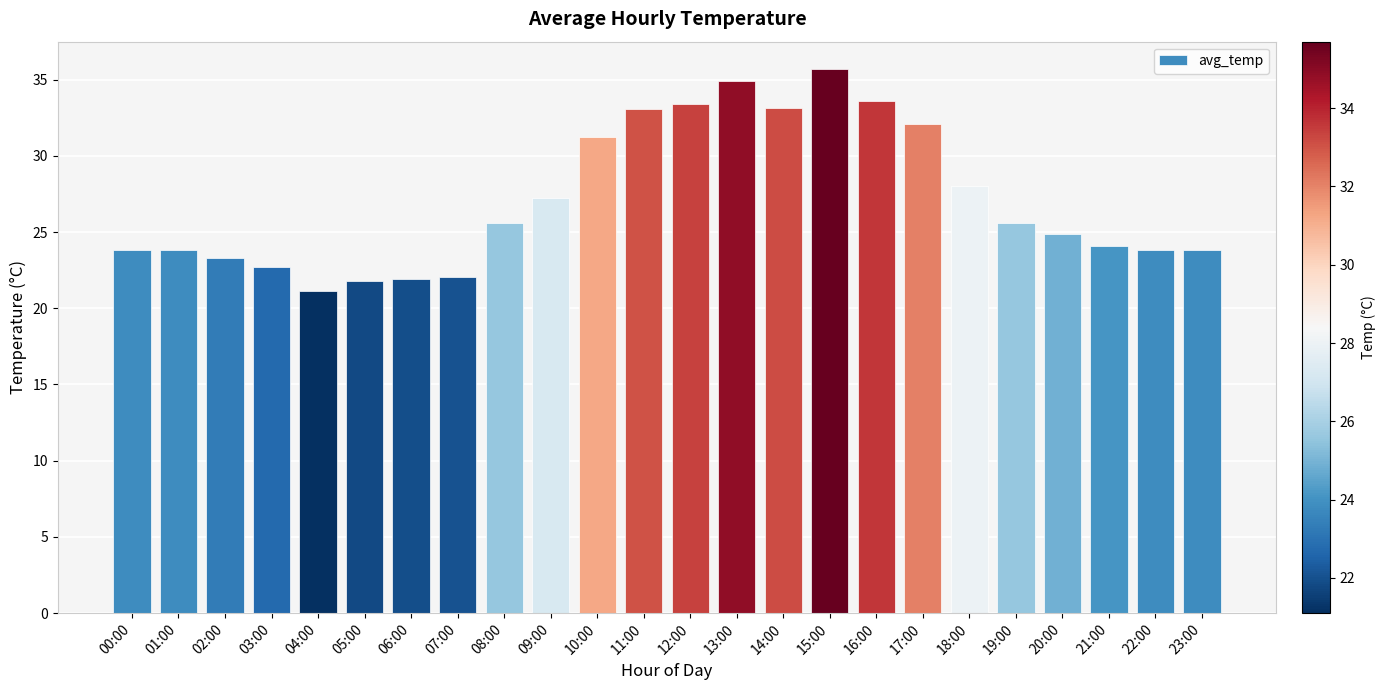

Are the bars horizontal?

No